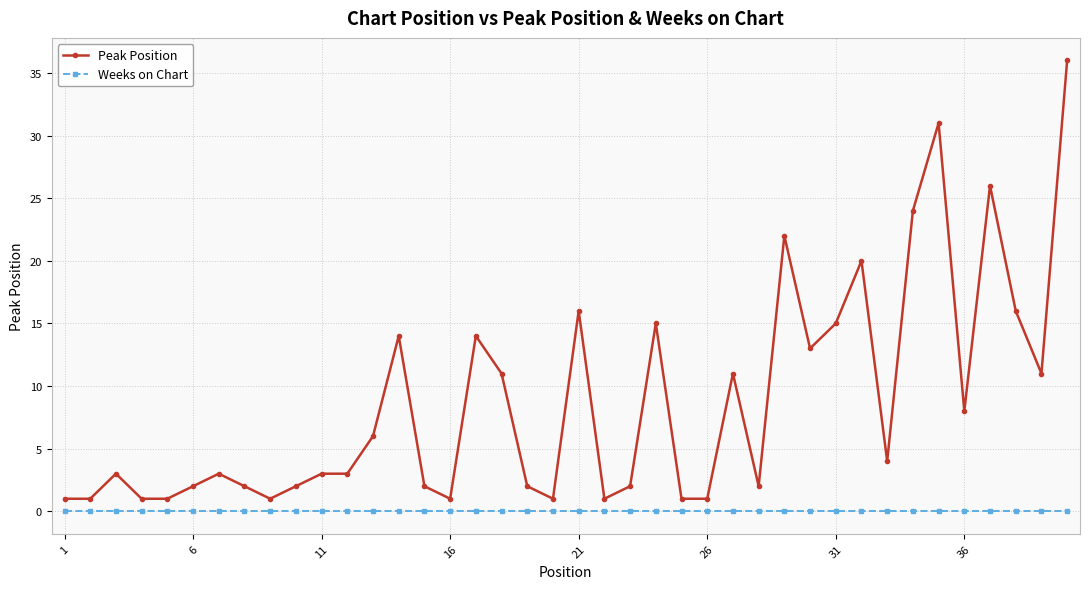

List the series in order of their peak value, highest first.

Peak Position, Weeks on Chart